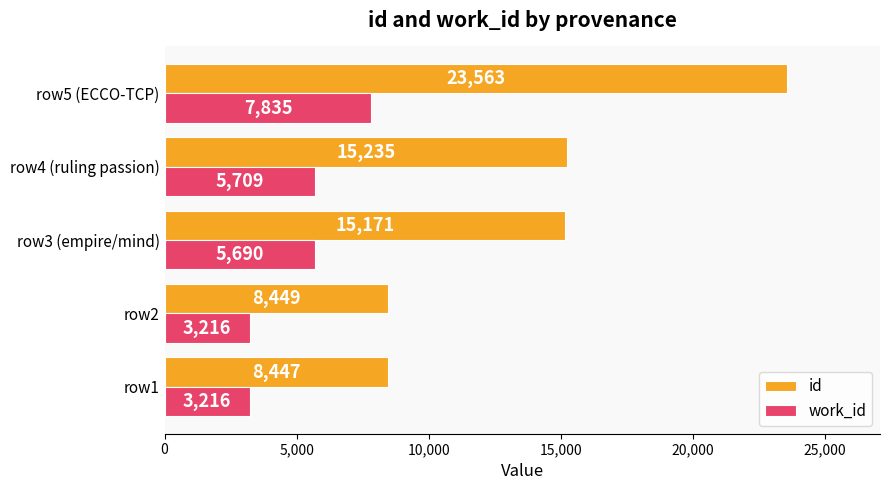

How many series are shown in this chart?

2